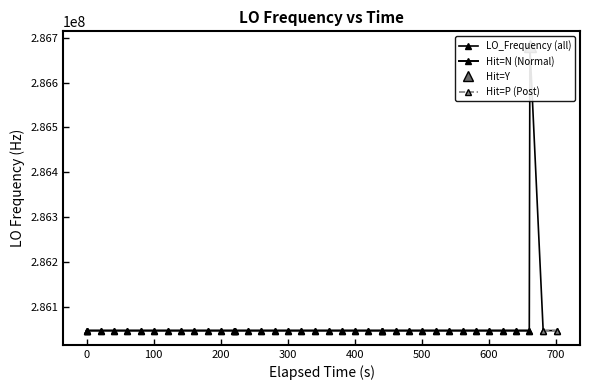

Count the number of values greater than 286046999.

27